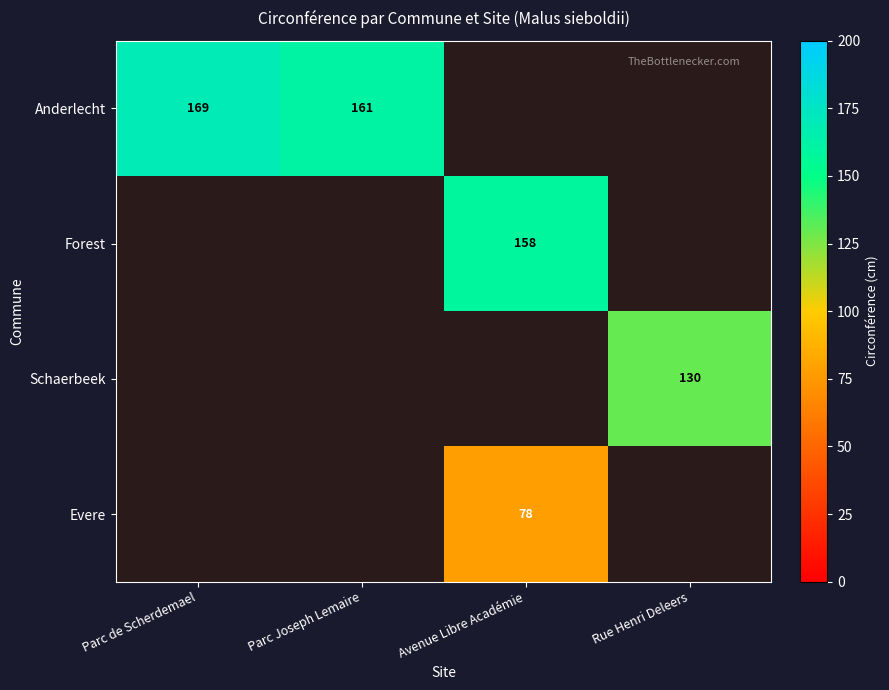

How many distinct data groups are displayed?

4